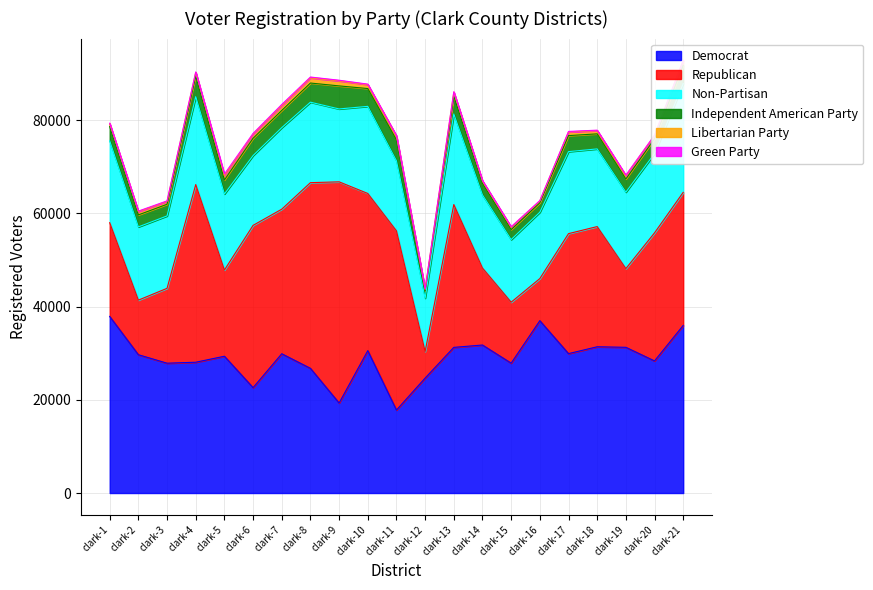

Where is the first local maximum for Democrat?

clark-5